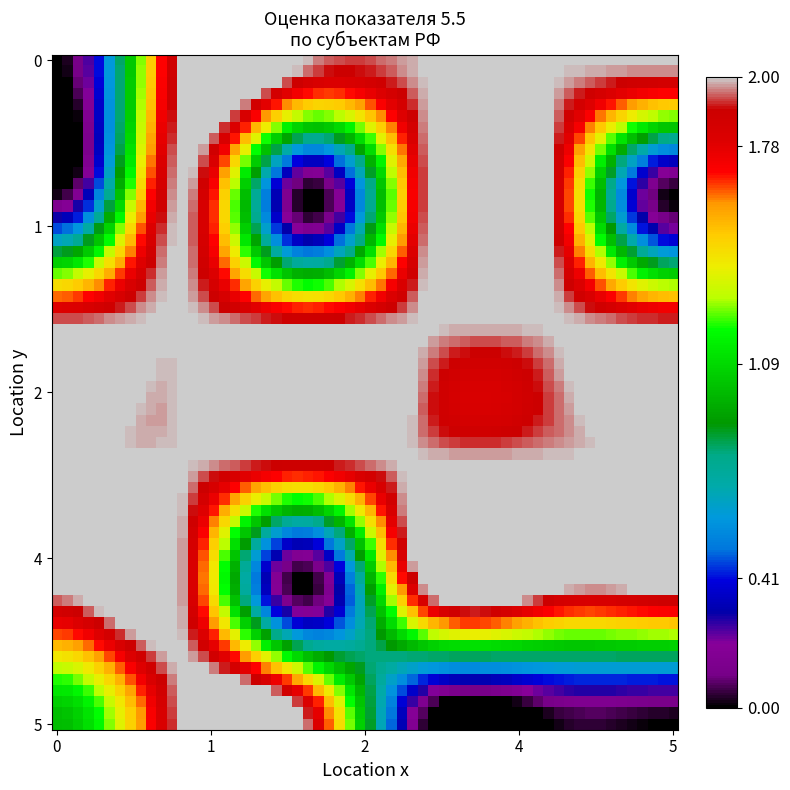

At how many categories does at least one series exceed 1?

18